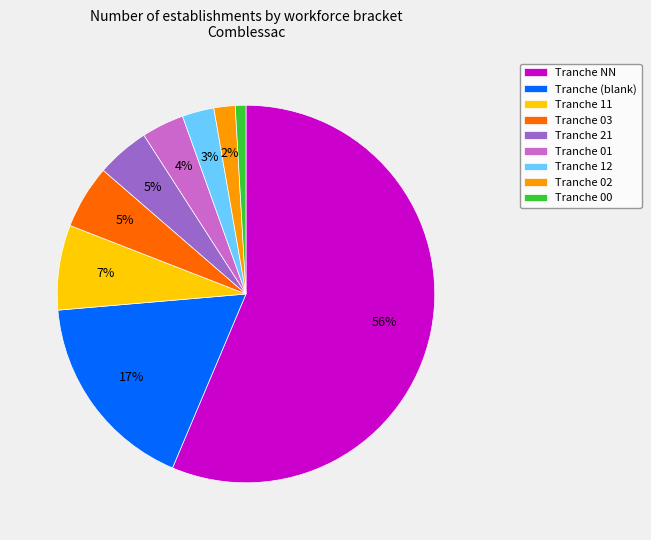

Does Tranche NN represent more than half of the total?

Yes